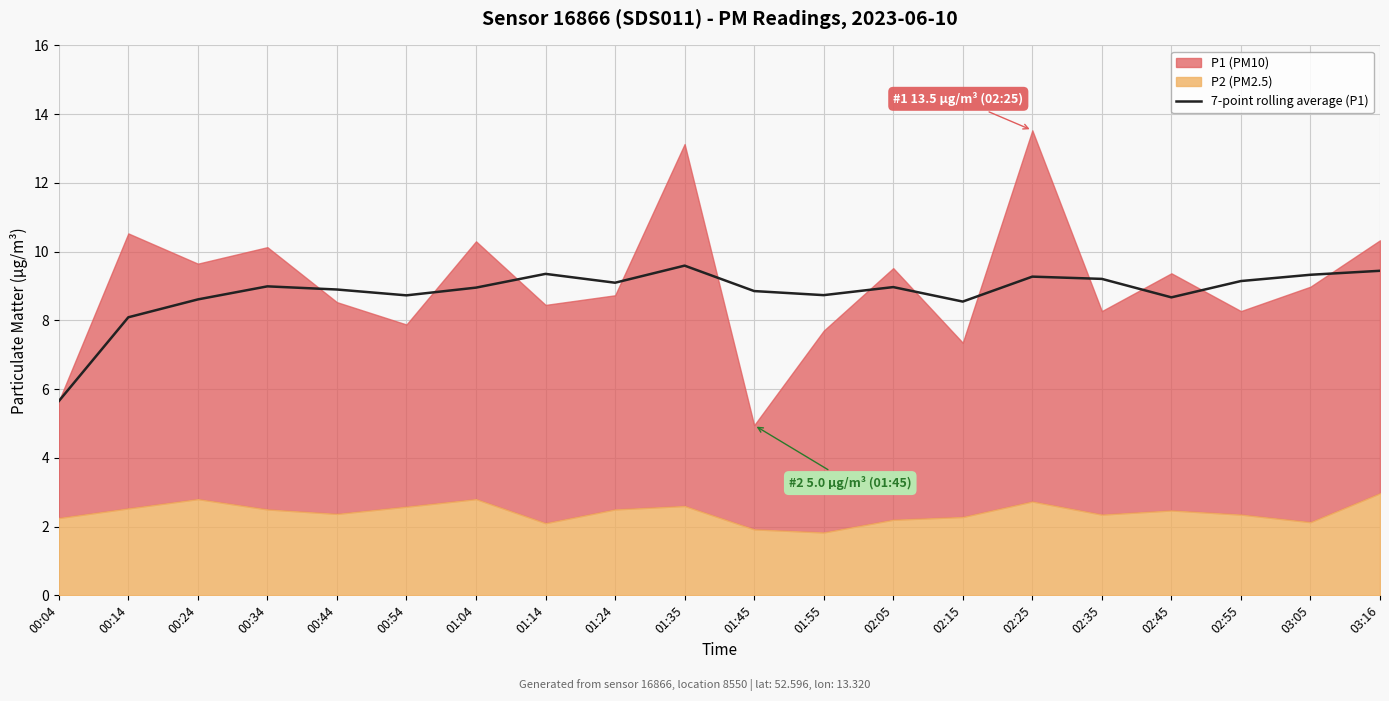

True or false: 7-point rolling average (P1) has a value of 3.6 at 00:44.

False